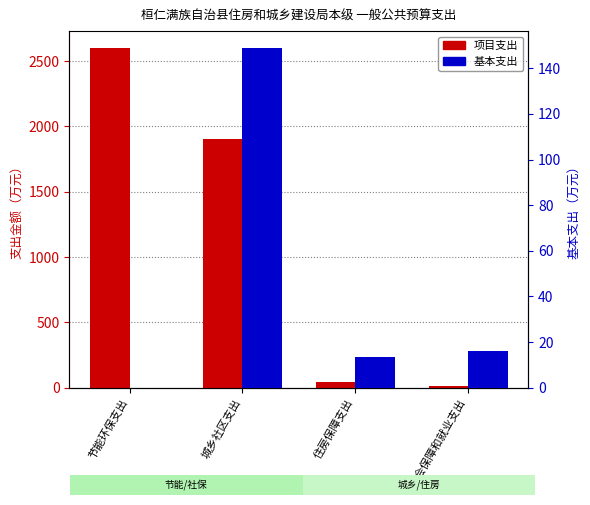

Rank the categories by 项目支出 value from highest to lowest.

节能环保支出, 城乡社区支出, 住房保障支出, 社会保障和就业支出